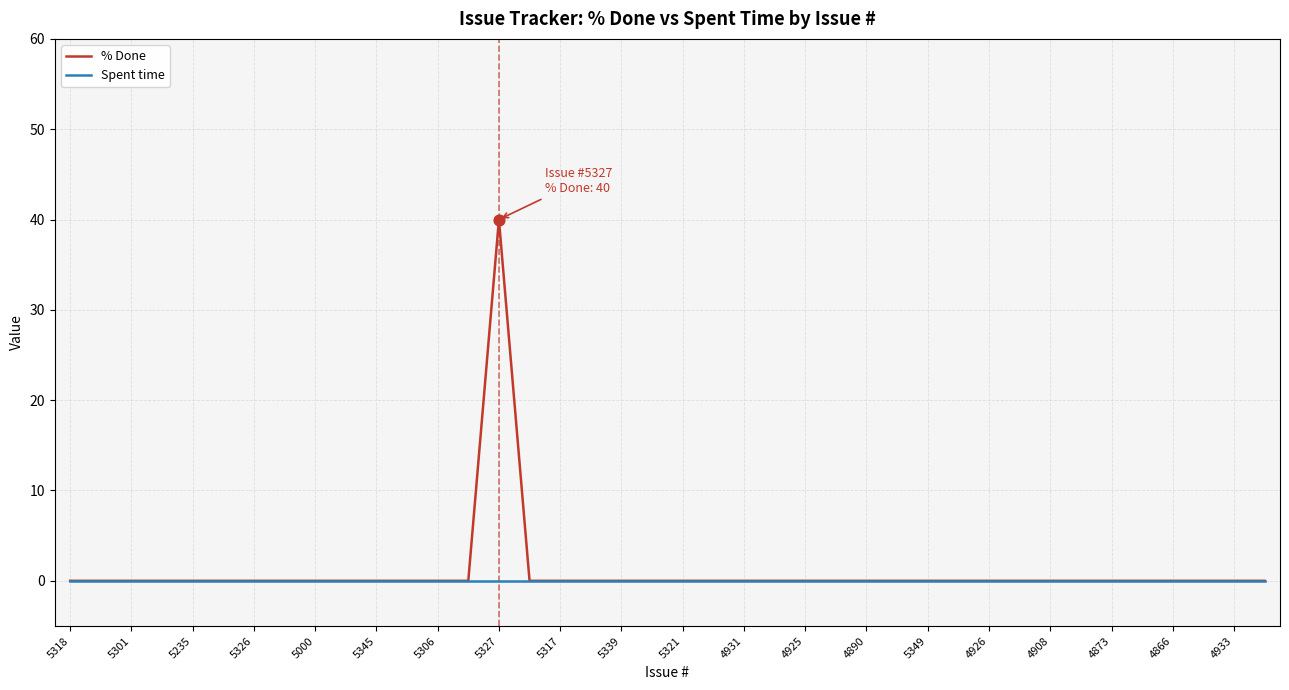

Which series has the largest range (max minus min)?

% Done